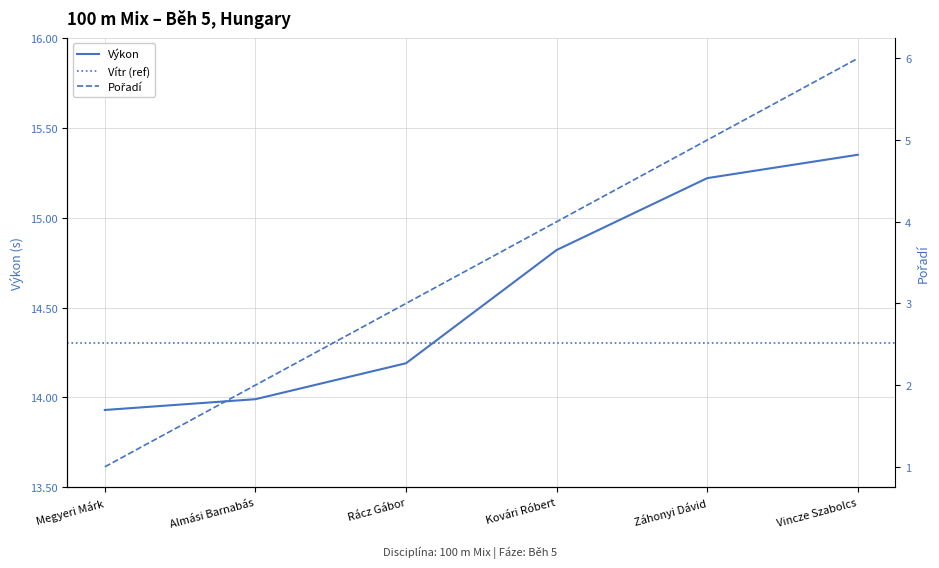

Reading left to right, what are all the values shown in this chart?

Pořadí: Megyeri Márk=1.0	Almási Barnabás=2.0	Rácz Gábor=3.0	Kovári Róbert=4.0	Záhonyi Dávid=5.0	Vincze Szabolcs=6.0
Výkon: Megyeri Márk=13.9	Almási Barnabás=14.0	Rácz Gábor=14.2	Kovári Róbert=14.8	Záhonyi Dávid=15.2	Vincze Szabolcs=15.3